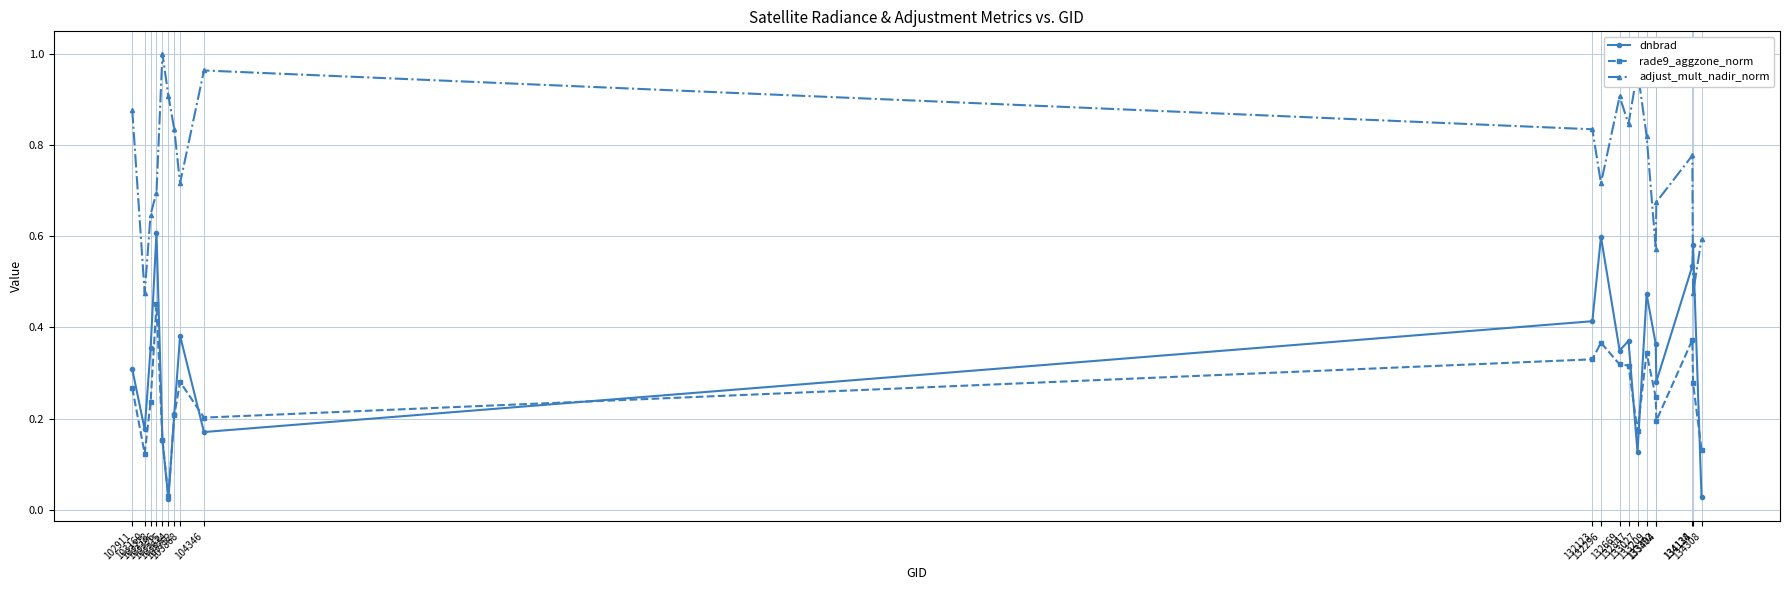

How many times do dnbrad and adjust_mult_nadir_norm cross each other?

2